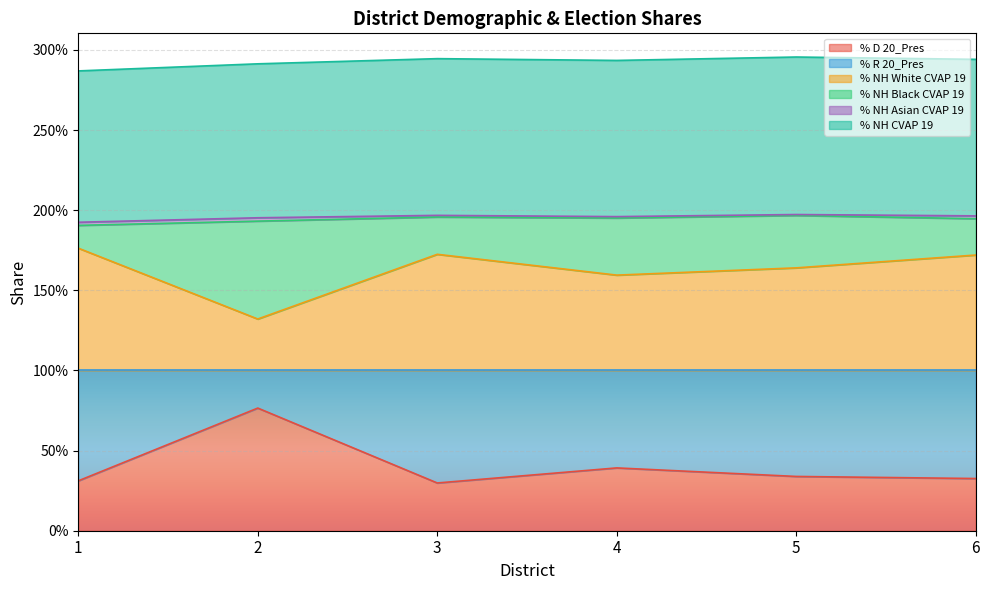

True or false: % NH CVAP 19 and % D 20_Pres cross at least once.

False